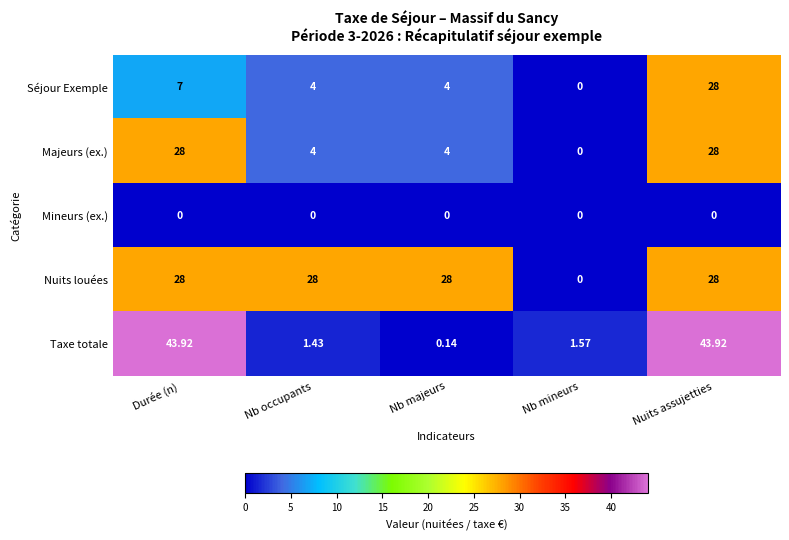

Which series has the largest range (max minus min)?

Taxe totale